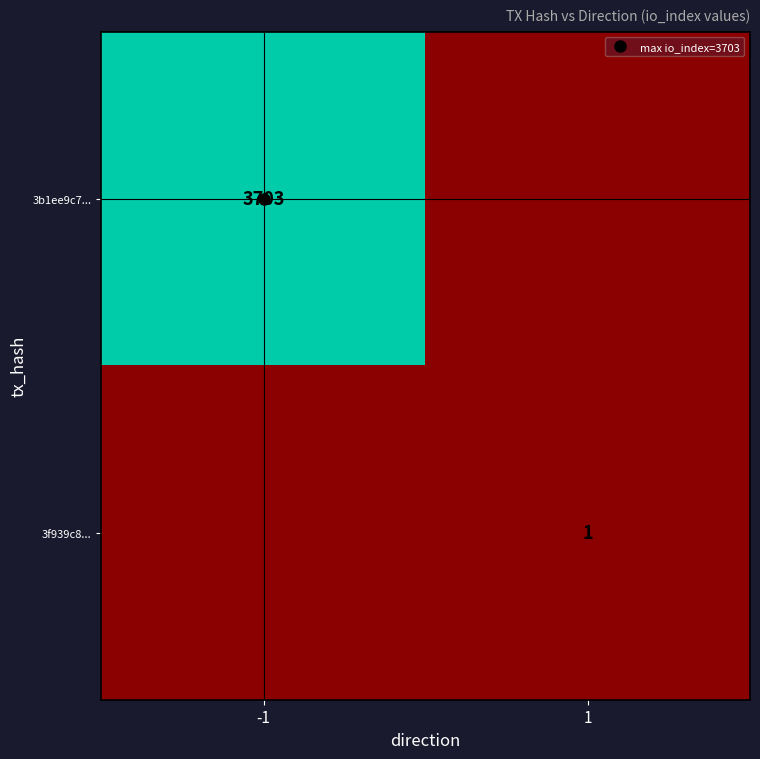

Where is 3f939c8... nearest to the value 0?

-1